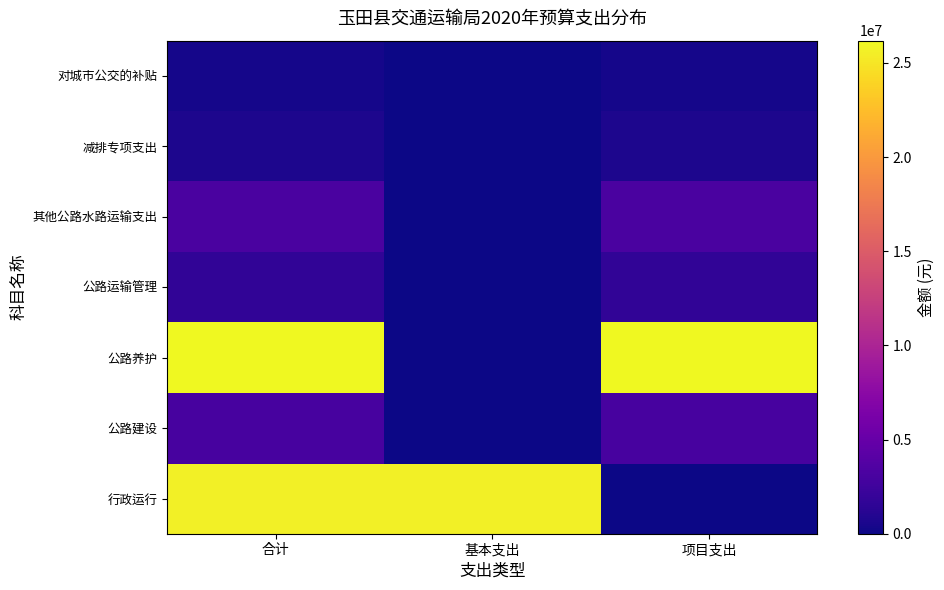

Reading right to left, what are all the values shown in this chart?

行政运行: 项目支出=0.0	基本支出=25600788.1	合计=25600788.1
公路建设: 项目支出=3000000.0	基本支出=0.0	合计=3000000.0
公路养护: 项目支出=26185000.0	基本支出=0.0	合计=26185000.0
公路运输管理: 项目支出=1700000.0	基本支出=0.0	合计=1700000.0
其他公路水路运输支出: 项目支出=3184000.0	基本支出=0.0	合计=3184000.0
减排专项支出: 项目支出=670000.0	基本支出=0.0	合计=670000.0
对城市公交的补贴: 项目支出=360000.0	基本支出=0.0	合计=360000.0